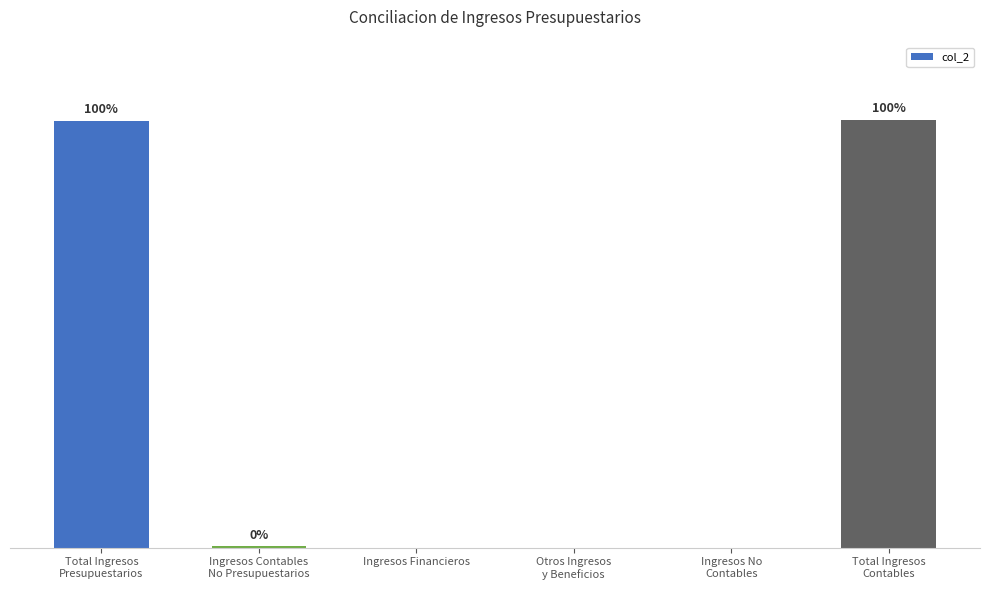

What position from the left is Otros Ingresos
y Beneficios?

4